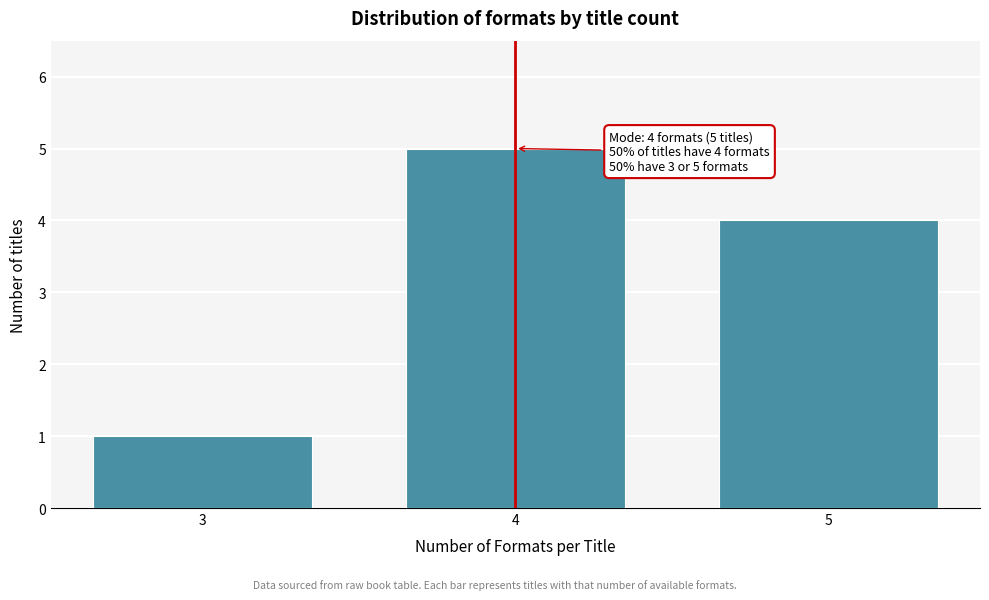

Reading right to left, extract all data points from this chart.

5=4	4=5	3=1